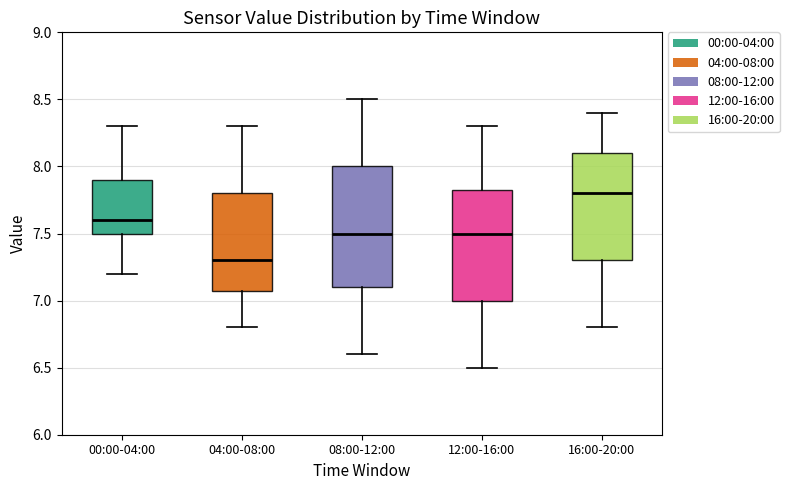

Which box has the lowest median line?

04:00-08:00